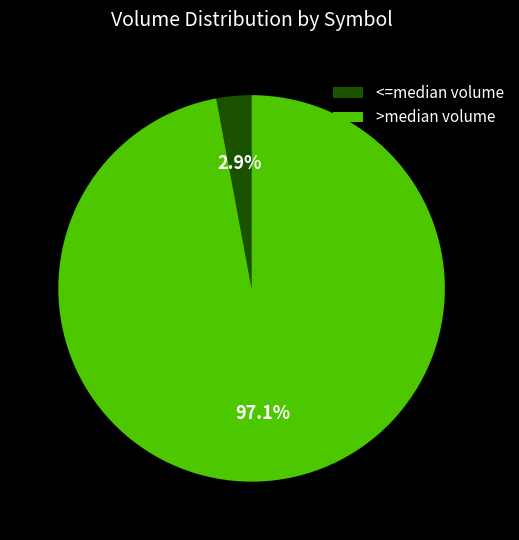

Combined, do <=median volume and >median volume account for over 50%?

Yes